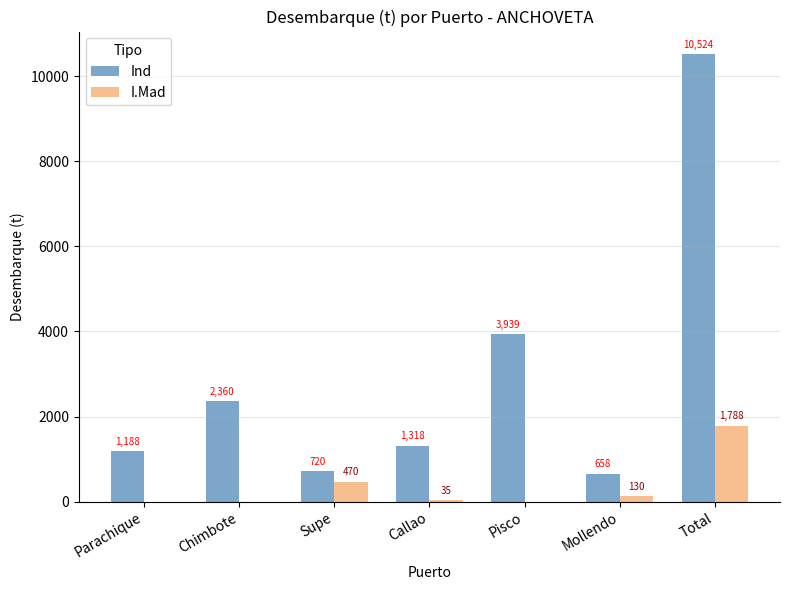

Is it true that Ind equals 2360.0 at Chimbote?

True